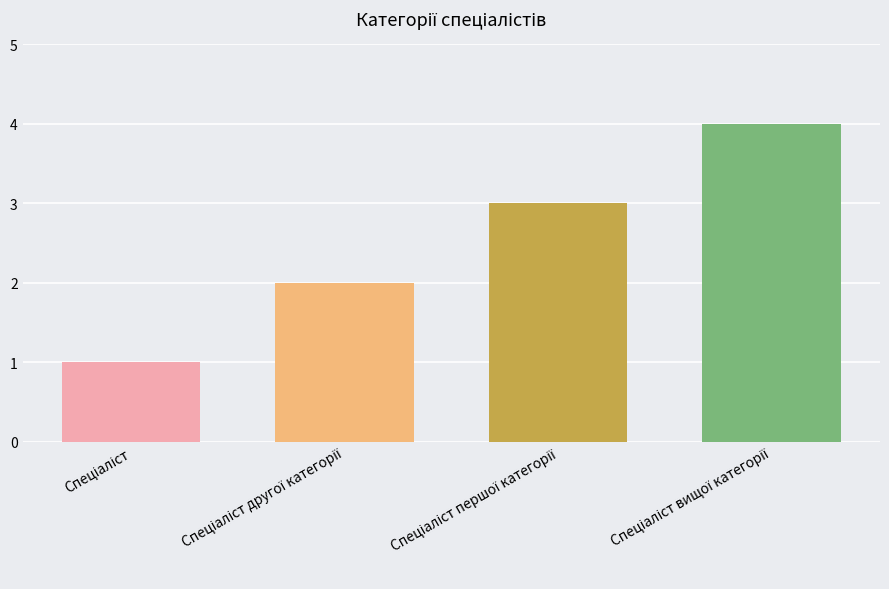

What position from the right is Спеціаліст вищої категорії?

1